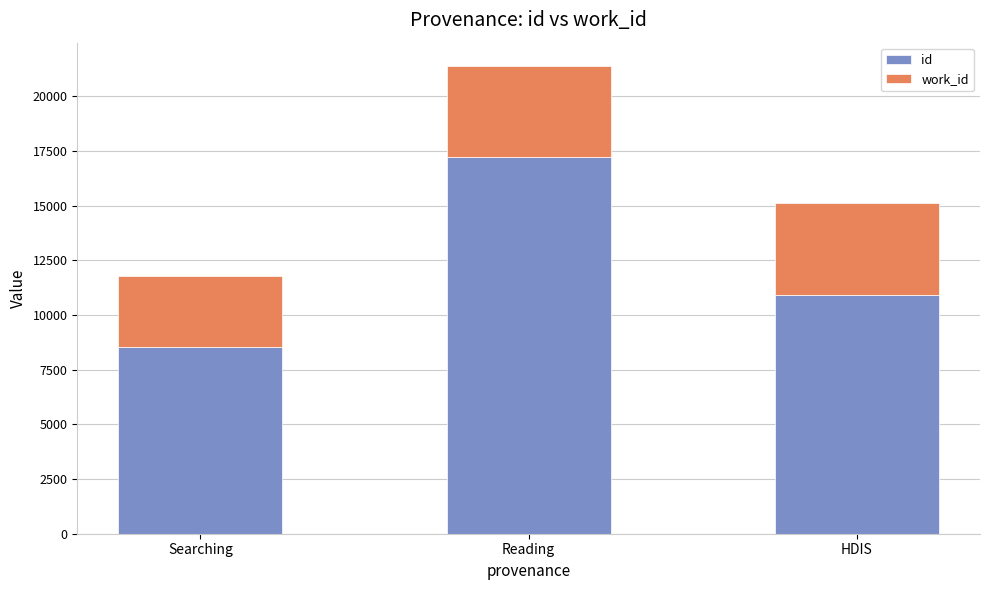

Is it true that id equals 8517 at Searching?

True